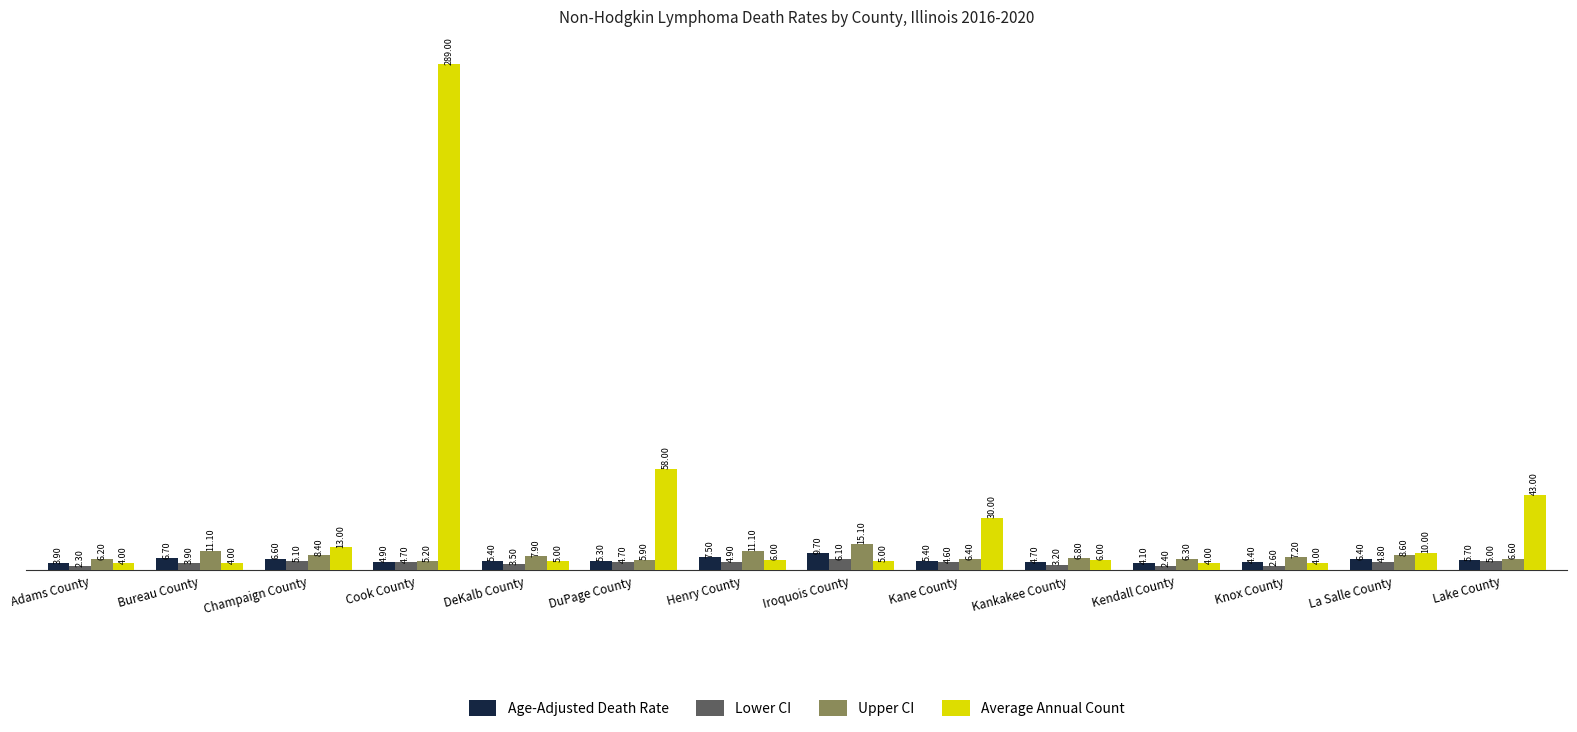

List the series in order of their peak value, highest first.

Average Annual Count, Upper CI, Age-Adjusted Death Rate, Lower CI